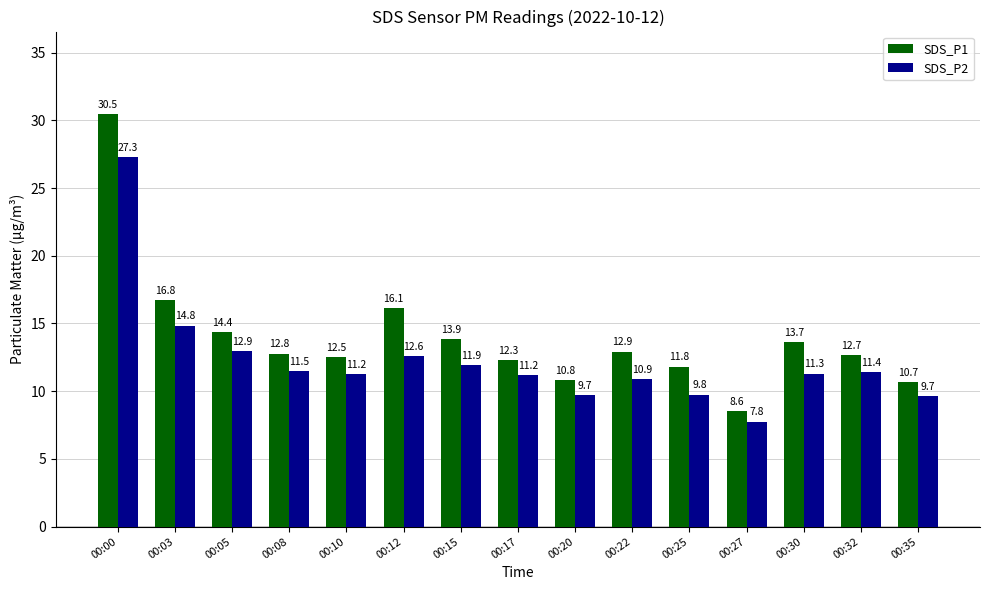

Which series changed the most between 00:03 and 00:27?

SDS_P1